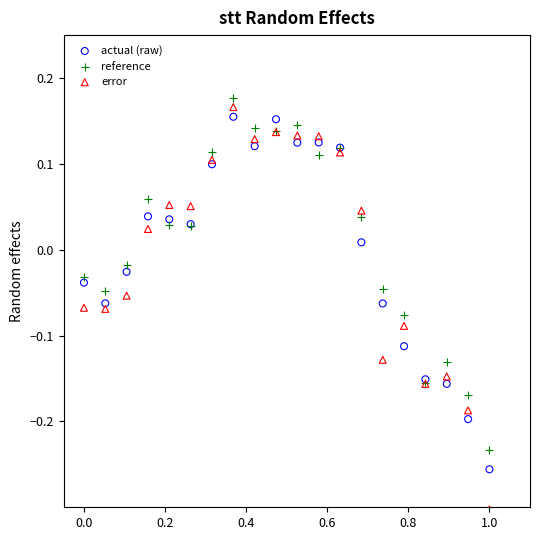

What is the X range (max minus min) for the scatter plot?

1.0